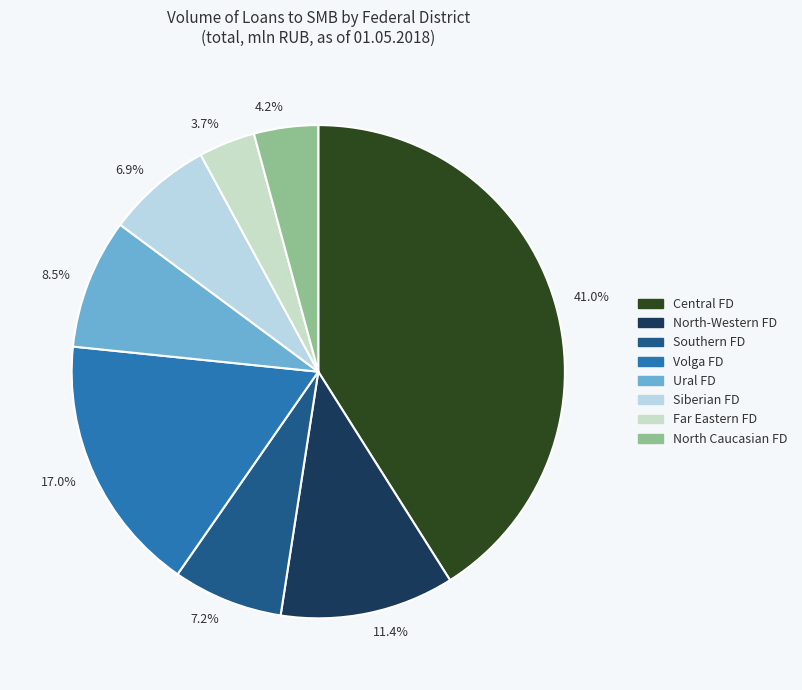

Does any single category account for the majority?

No